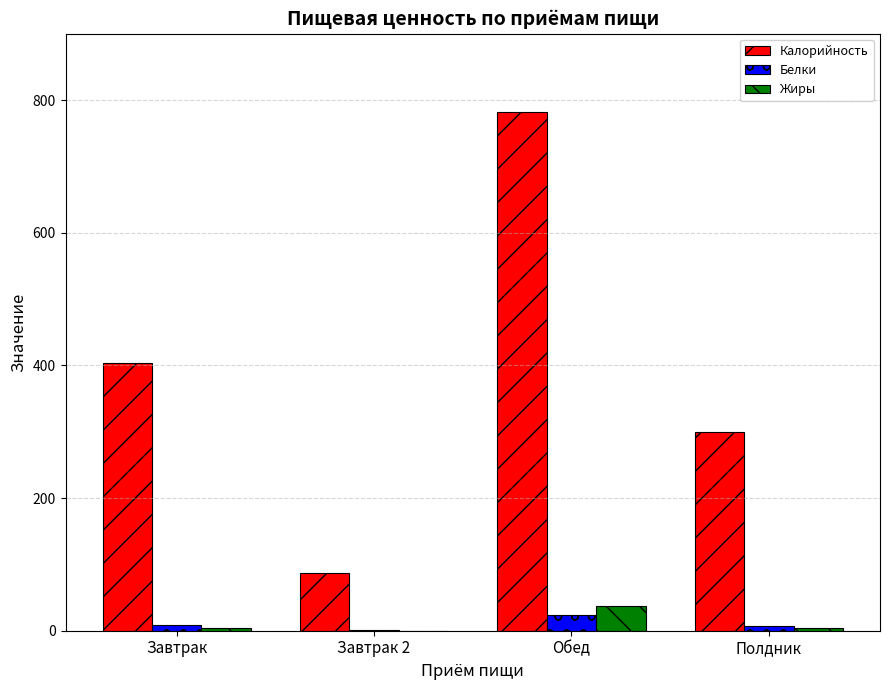

At which category is the sum across all series the highest?

Обед